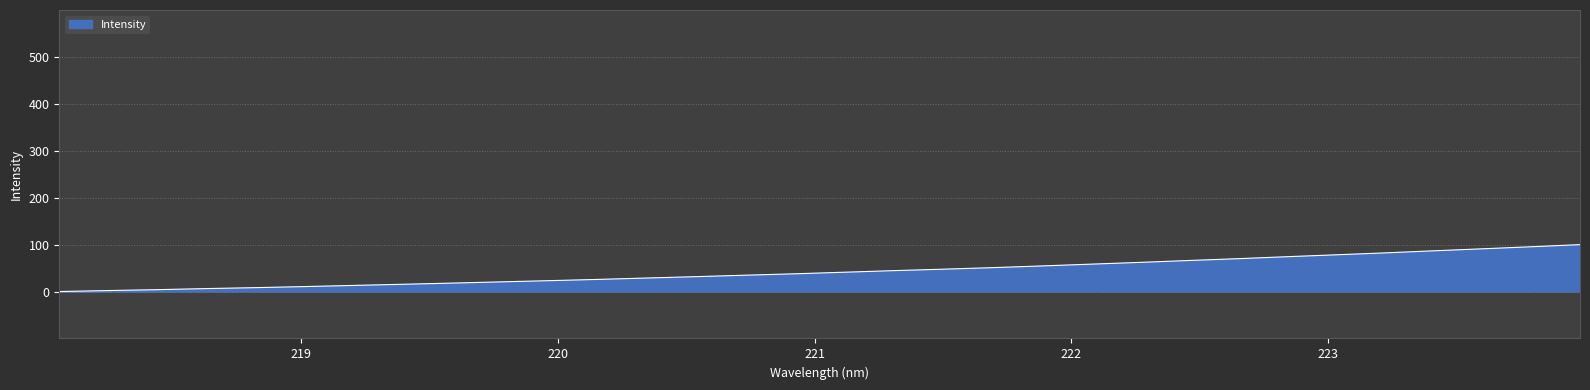

What is the difference between the maximum and minimum values?

100.0